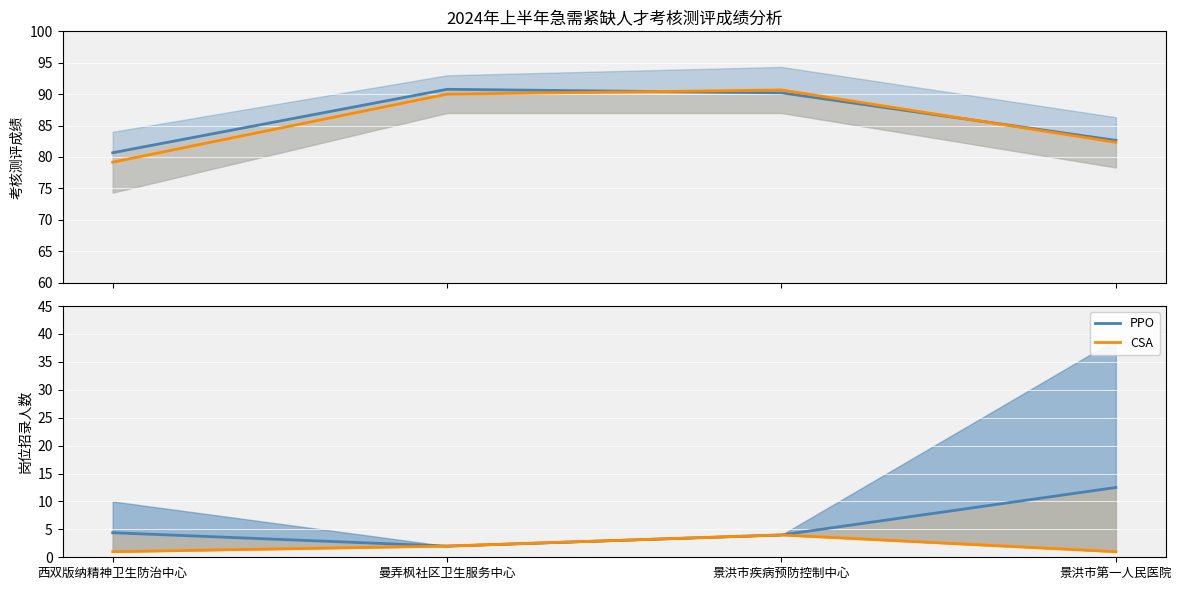

At which label is mid score (CSA) closest to 84?

景洪市第一人民医院